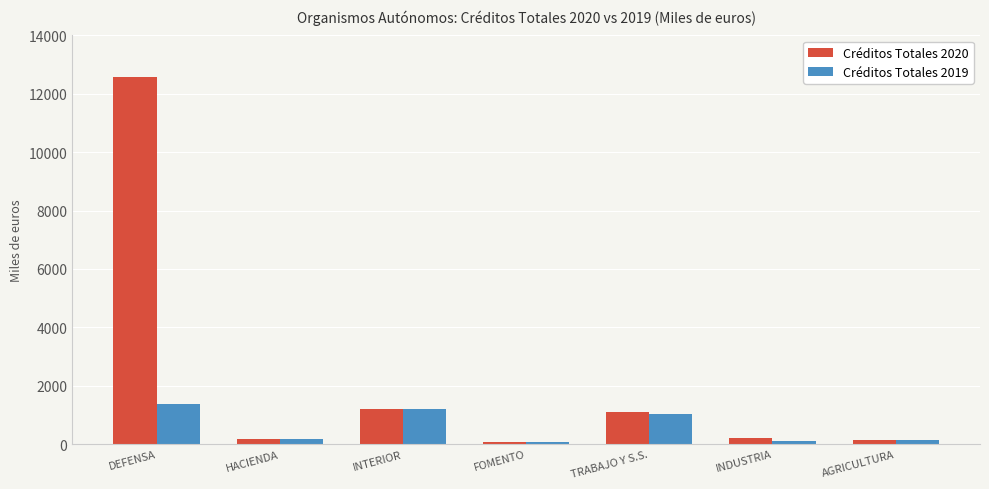

Which category has the highest value in the Créditos Totales 2020 series?

DEFENSA